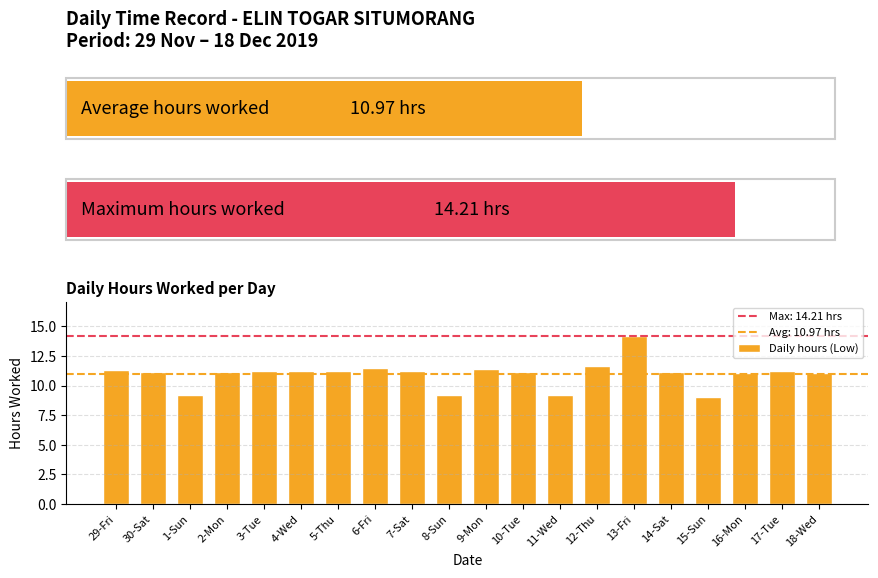

What is the value of the 6th bar from the left?

11.2